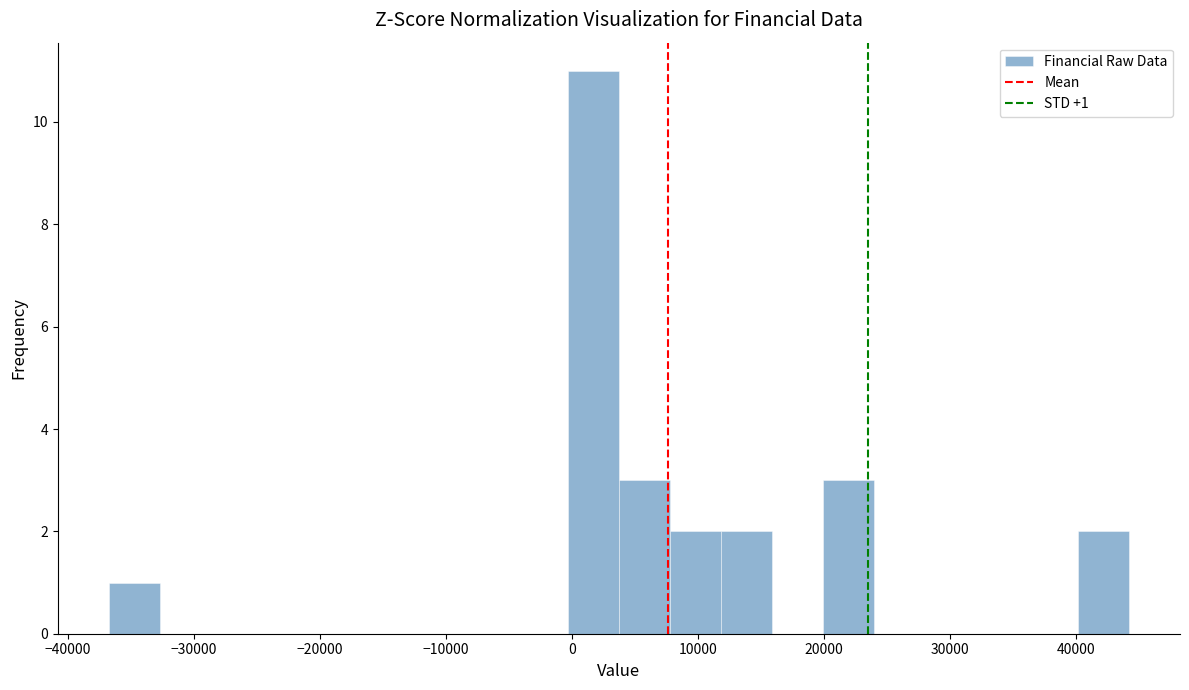

Which range on the x-axis has the tallest bar?

0 to 4000